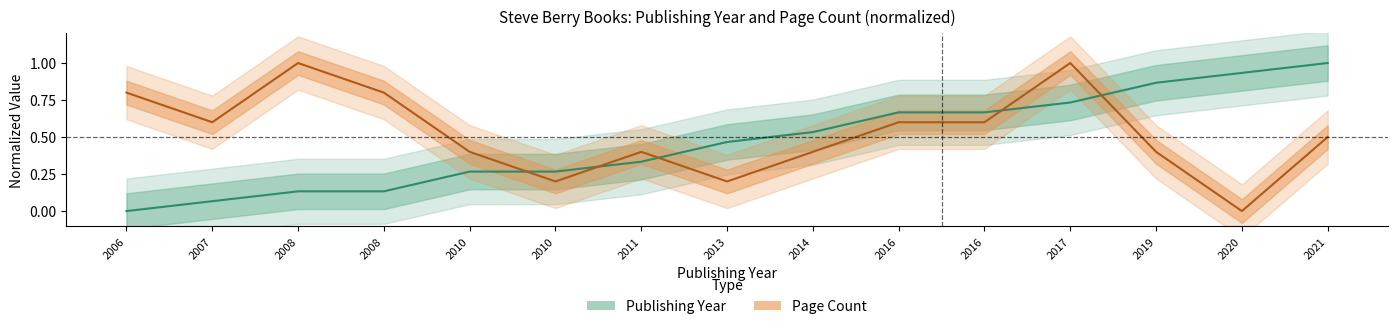

What is the highest value of the Publishing Year (normalized) series?

1.0